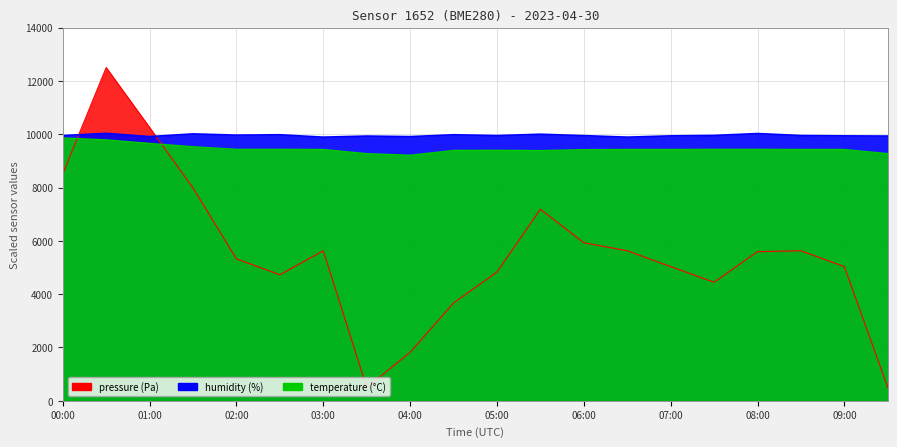

What is the value of the temperature point at the 17th from the left?

9432.0